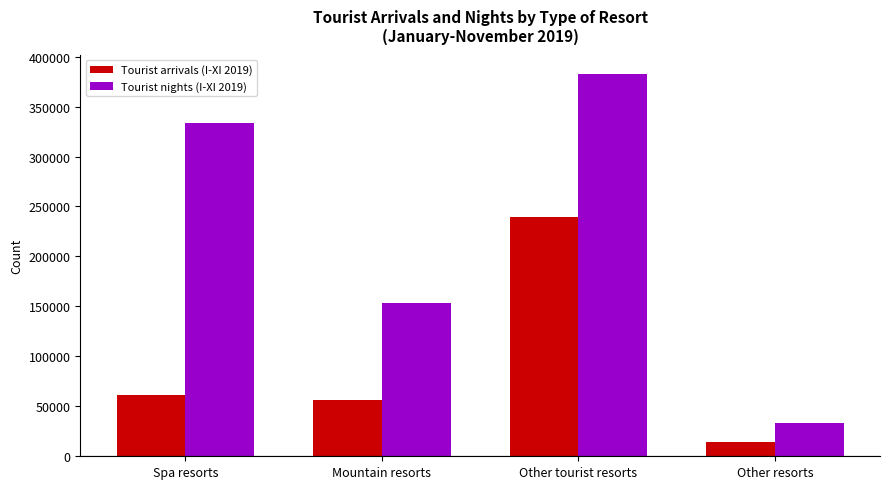

What is the label of the 1st bar from the right?

Other resorts